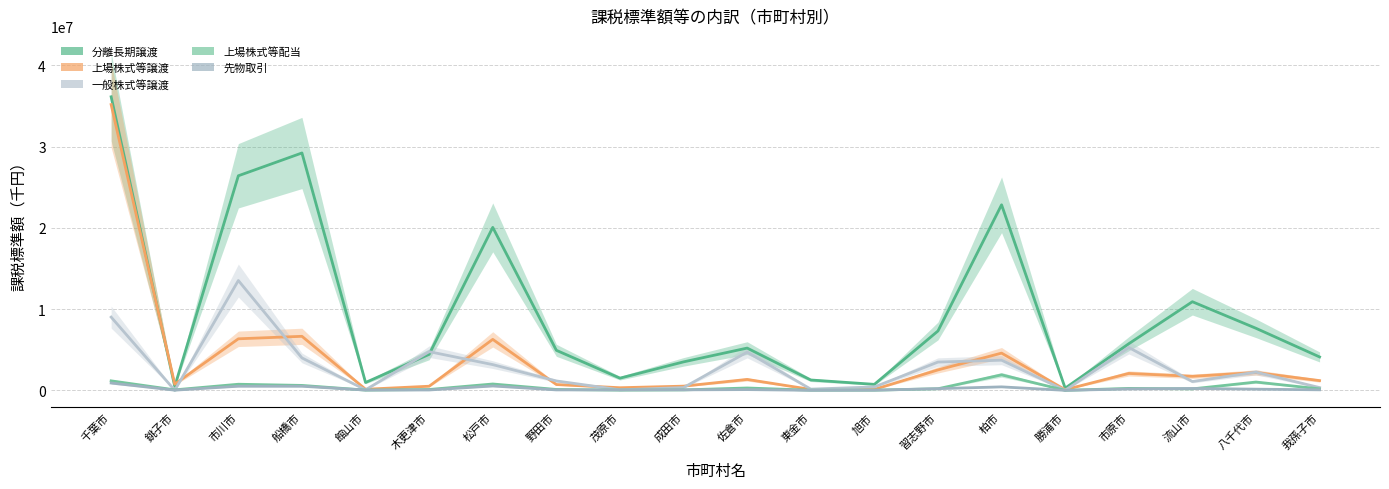

At which label does 一般株式等譲渡 reach its peak?

市川市